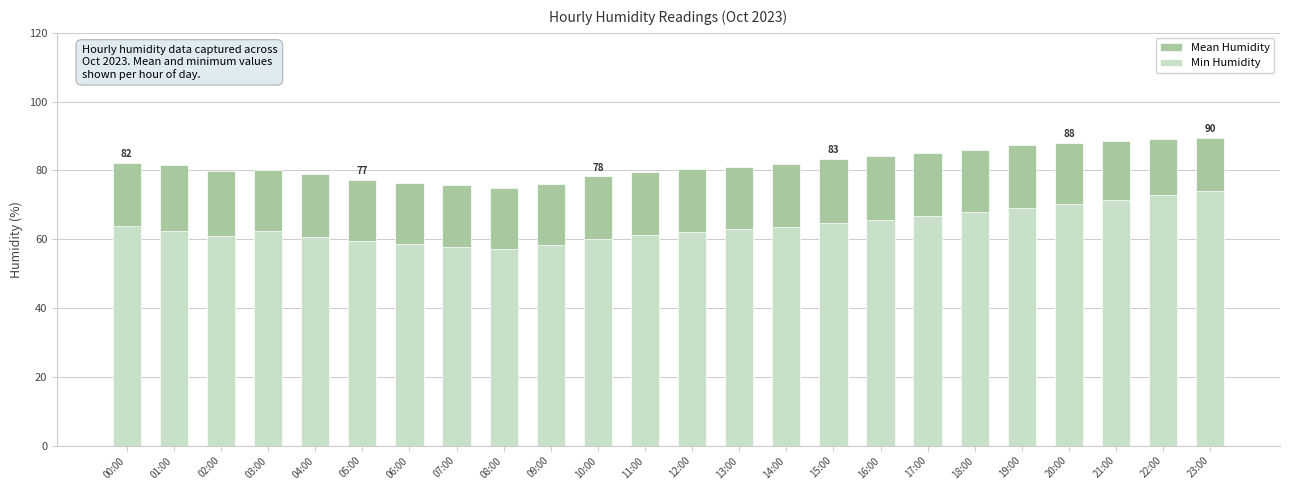

Which series has the widest spread of values?

Min Humidity